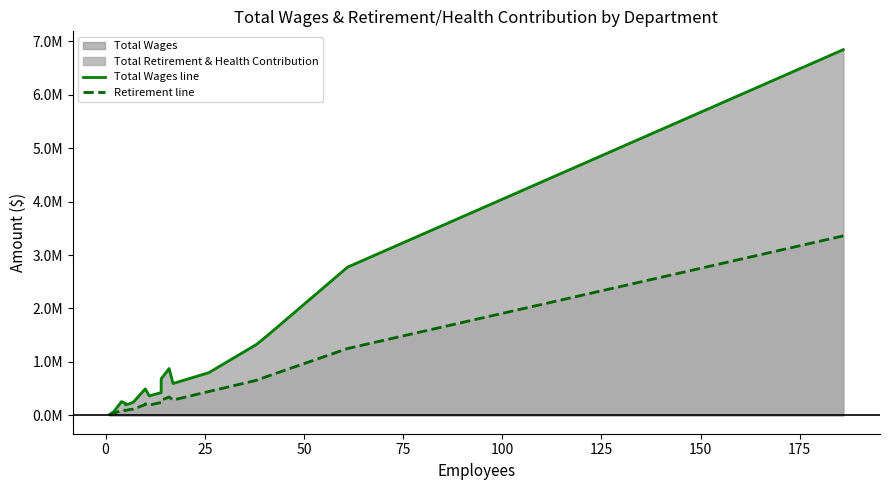

True or false: Retirement line has more than 2 points higher than both neighbors.

True